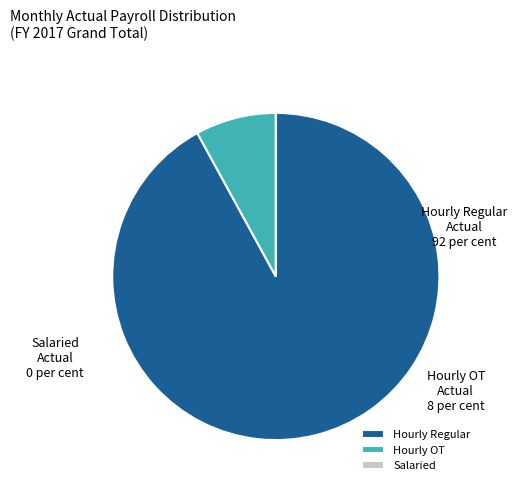

Which category has the biggest portion of the pie?

Hourly Regular